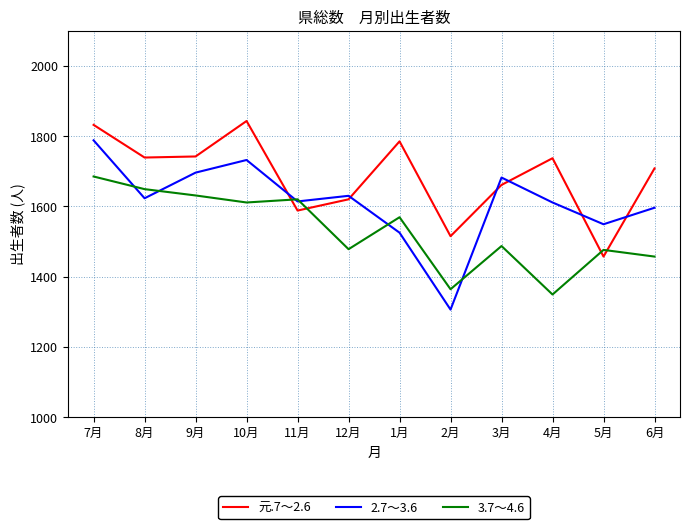

At 1月, list the series in order from largest to smallest.

元.7～2.6, 3.7～4.6, 2.7～3.6